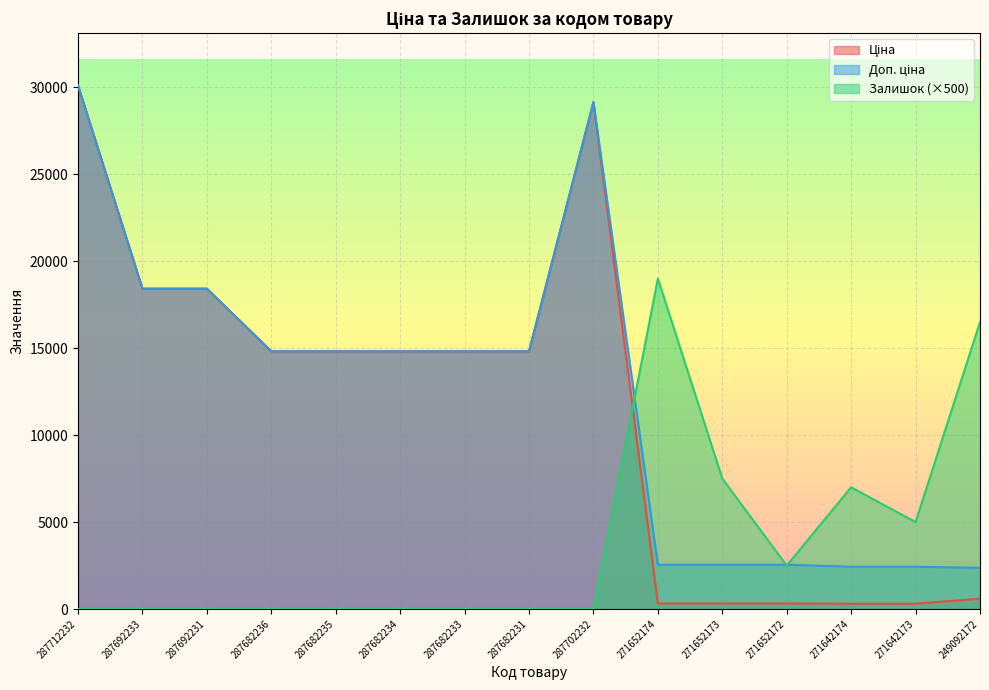

What is the sum of the Доп. ціна values at 287682231 and 287682234?

29635.2